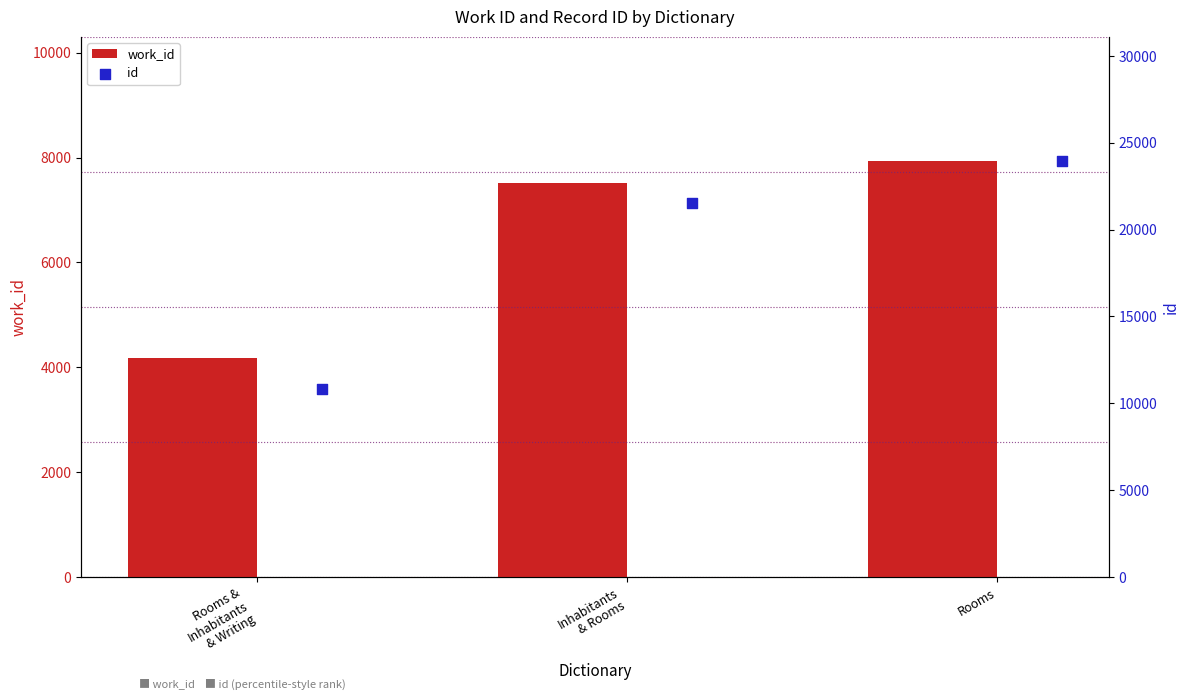

What is the total value across all series at Rooms?

31855